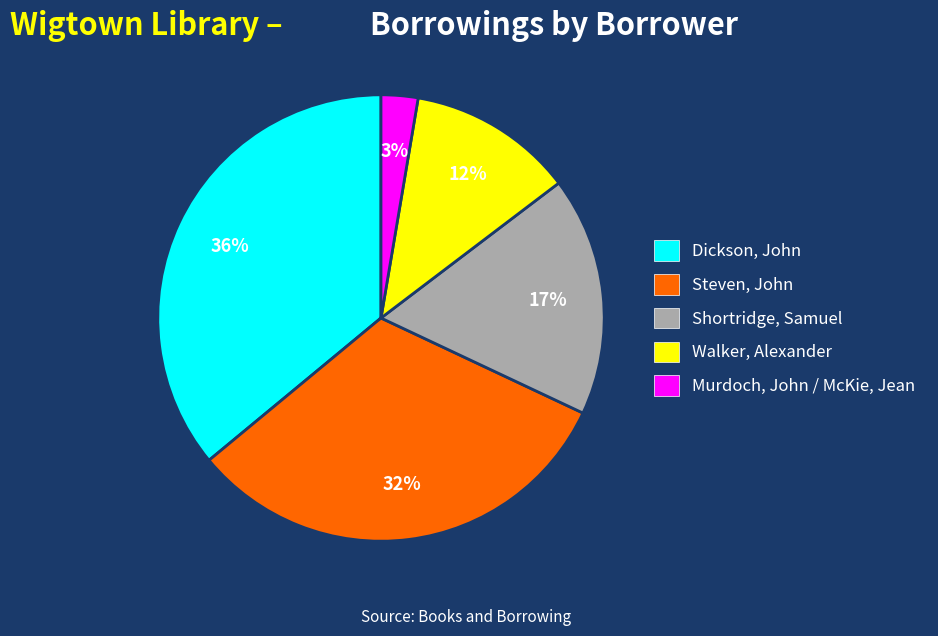

To the nearest percent, what is the combined percentage of Shortridge, Samuel and Steven, John?

49%